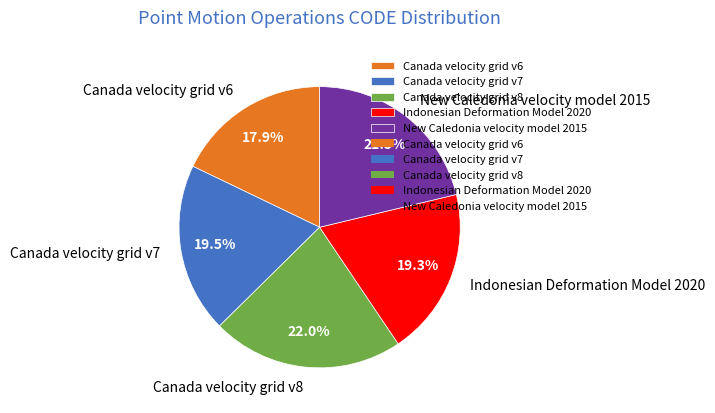

Which has a higher value, Canada velocity grid v8 or Canada velocity grid v7?

Canada velocity grid v8